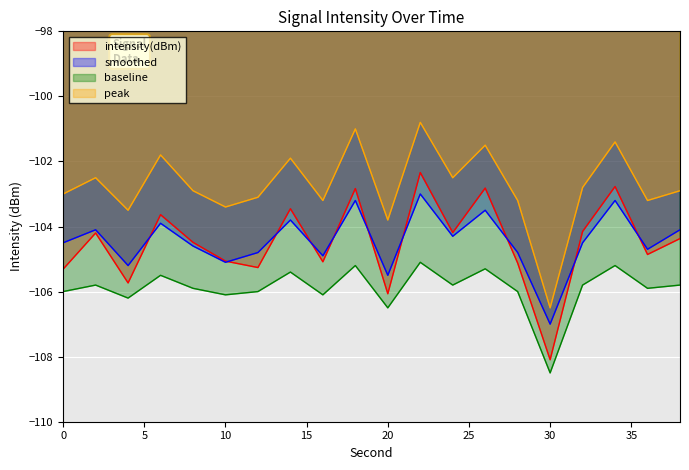

Reading right to left, what are all the values shown in this chart?

intensity(dBm): 38=-104.4	36=-104.9	34=-102.8	32=-104.2	30=-108.1	28=-105.1	26=-102.8	24=-104.2	22=-102.3	20=-106.1	18=-102.8	16=-105.1	14=-103.5	12=-105.3	10=-105.1	8=-104.5	6=-103.6	4=-105.7	2=-104.2	0=-105.3
smoothed: 38=-104.1	36=-104.7	34=-103.2	32=-104.5	30=-107.0	28=-104.8	26=-103.5	24=-104.3	22=-103.0	20=-105.5	18=-103.2	16=-104.9	14=-103.8	12=-104.8	10=-105.1	8=-104.6	6=-103.9	4=-105.2	2=-104.1	0=-104.5
baseline: 38=-105.8	36=-105.9	34=-105.2	32=-105.8	30=-108.5	28=-106.0	26=-105.3	24=-105.8	22=-105.1	20=-106.5	18=-105.2	16=-106.1	14=-105.4	12=-106.0	10=-106.1	8=-105.9	6=-105.5	4=-106.2	2=-105.8	0=-106.0
peak: 38=-102.9	36=-103.2	34=-101.4	32=-102.8	30=-106.5	28=-103.2	26=-101.5	24=-102.5	22=-100.8	20=-103.8	18=-101.0	16=-103.2	14=-101.9	12=-103.1	10=-103.4	8=-102.9	6=-101.8	4=-103.5	2=-102.5	0=-103.0